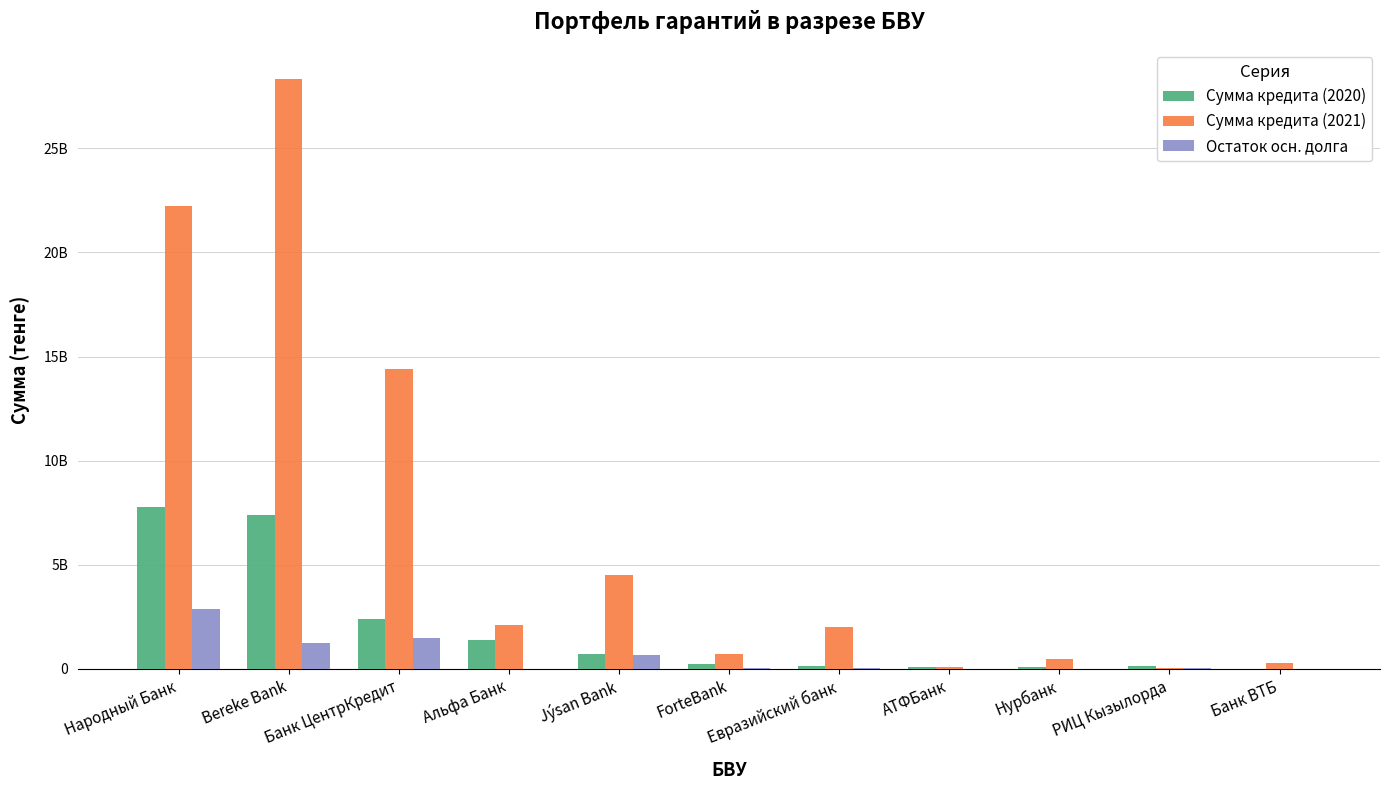

What are all the series names shown in the legend?

Сумма кредита (2020), Сумма кредита (2021), Остаток осн. долга